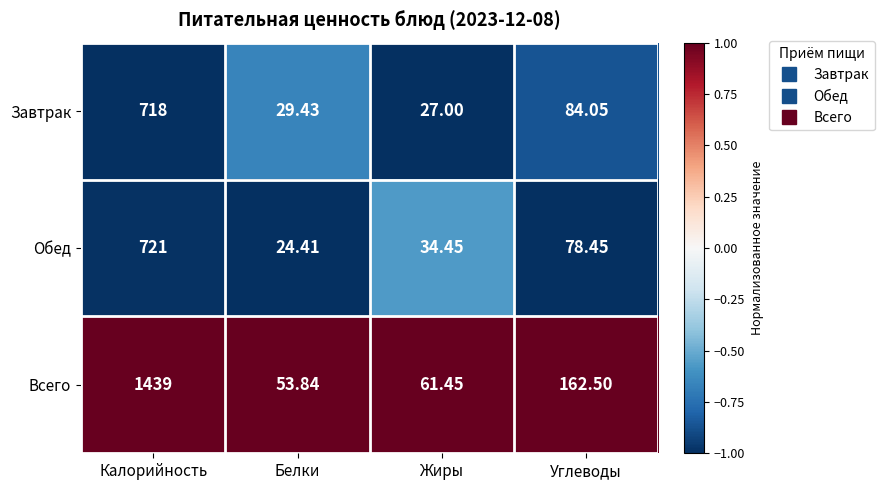

How many data points does each series have?

4